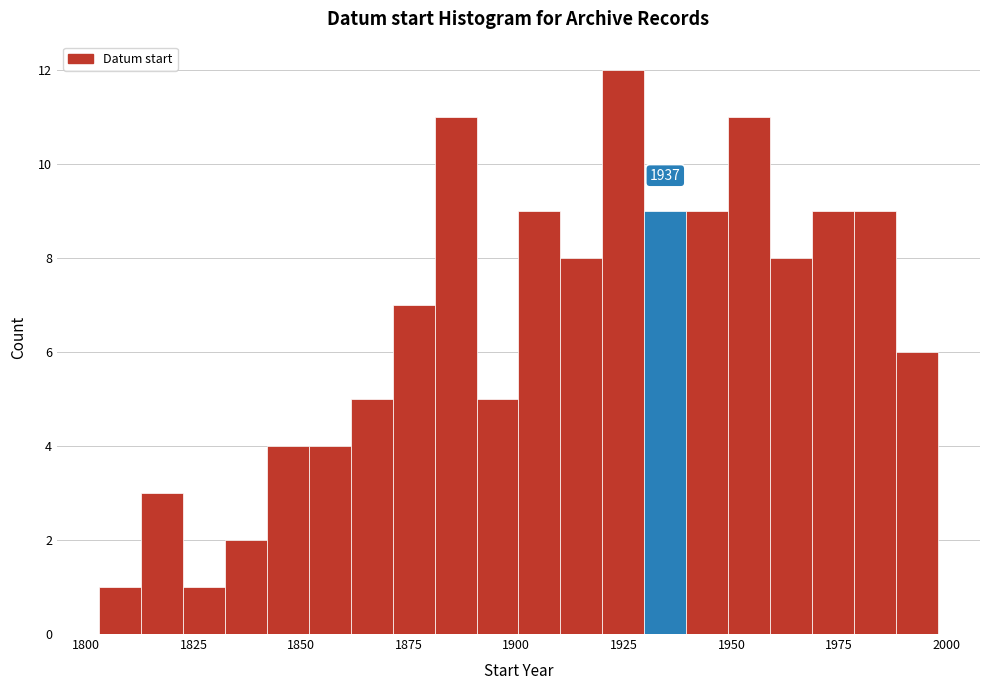

Read against the x-axis, roughly where is the centre of the tallest bar?

1925